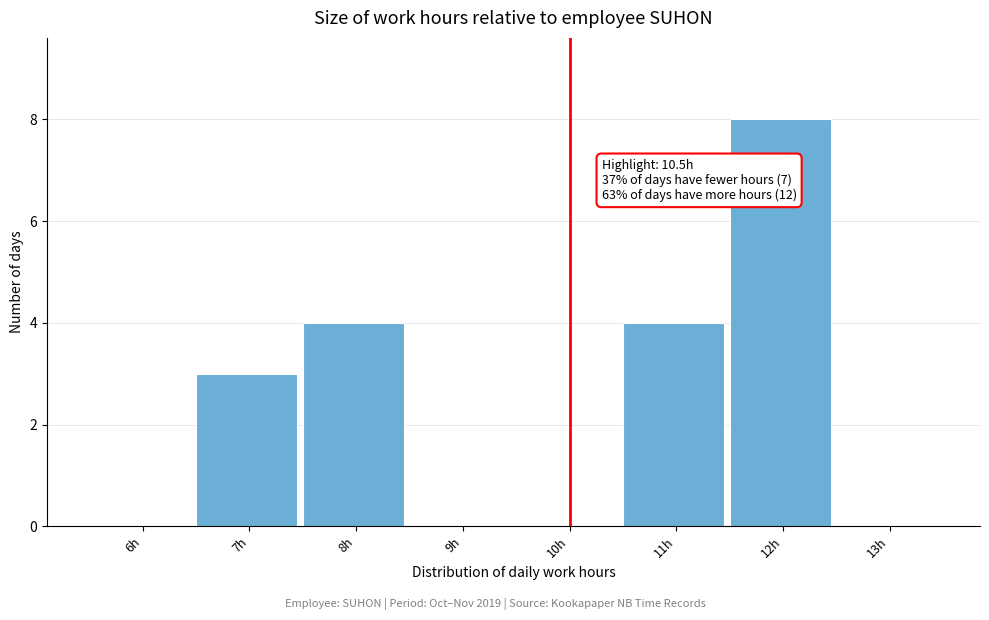

Reading right to left, extract all data points from this chart.

13h=0	12h=8	11h=4	10h=0	9h=0	8h=4	7h=3	6h=0